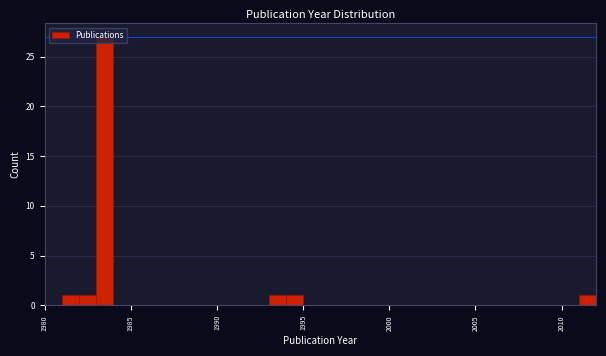

Around what value on the x-axis is the tallest bar? Give the approximate position of its centre, as read against the axis.

1983.5